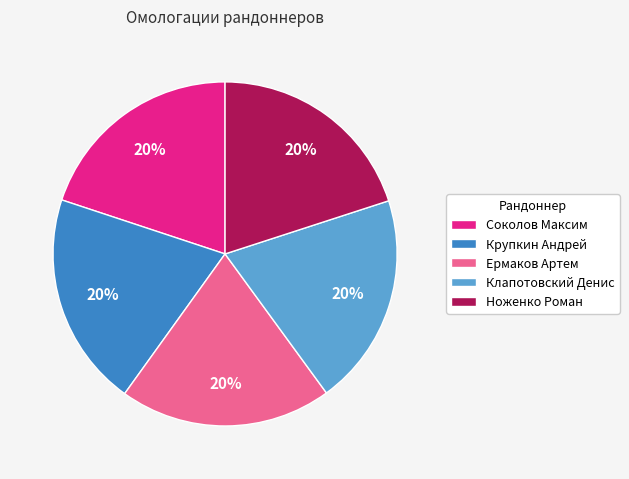

Do Ноженко Роман and Клапотовский Денис together represent more than half of the pie?

No